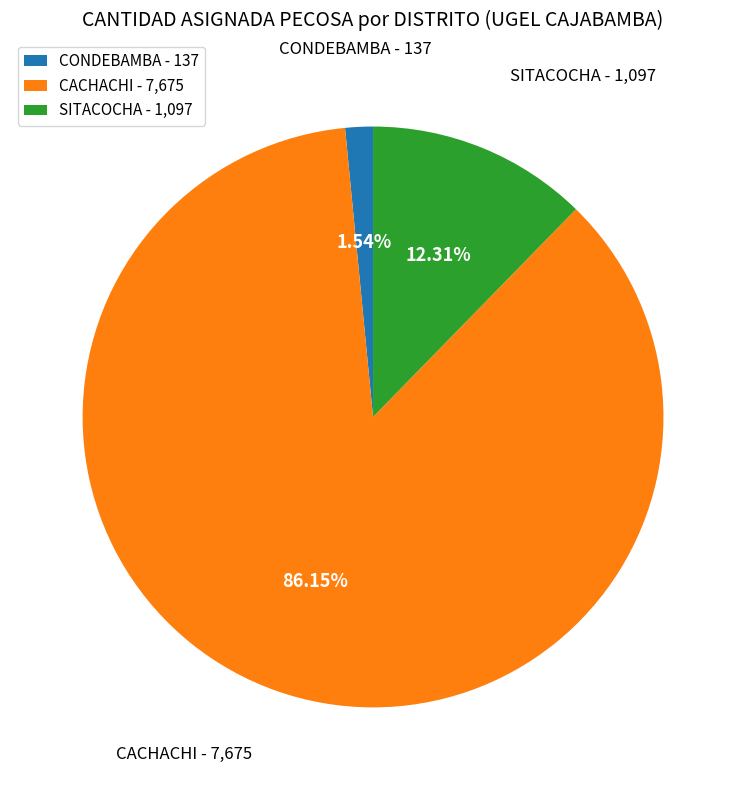

Rank the categories by value from highest to lowest.

CACHACHI - 7,675, SITACOCHA - 1,097, CONDEBAMBA - 137